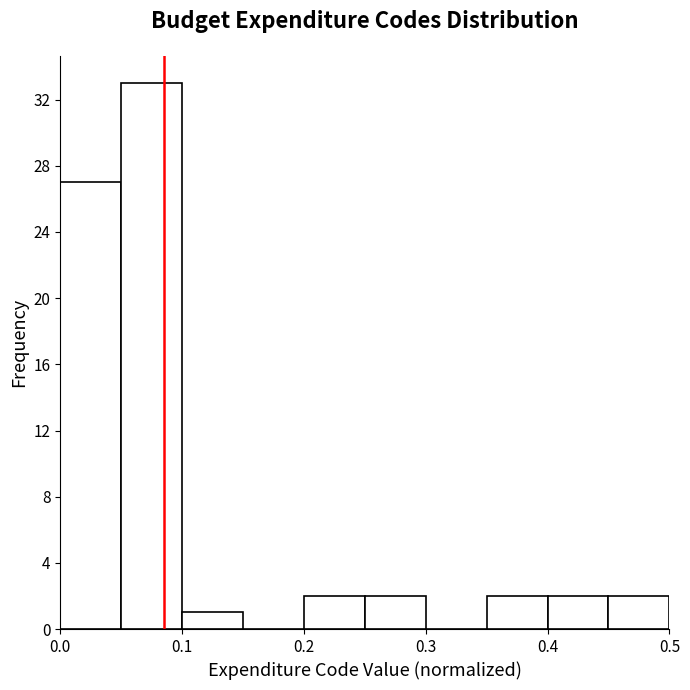

Reading left to right, transcribe this chart: for each bar, give the range it covers on the x-axis and its height. The values are not printed on the chart, so give them approximately, as read against the axis.

0.00 to 0.05: 27
0.05 to 0.10: 33
0.10 to 0.15: 1
0.15 to 0.20: 0
0.20 to 0.25: 2
0.25 to 0.30: 2
0.30 to 0.35: 0
0.35 to 0.40: 2
0.40 to 0.45: 2
0.45 to 0.50: 2